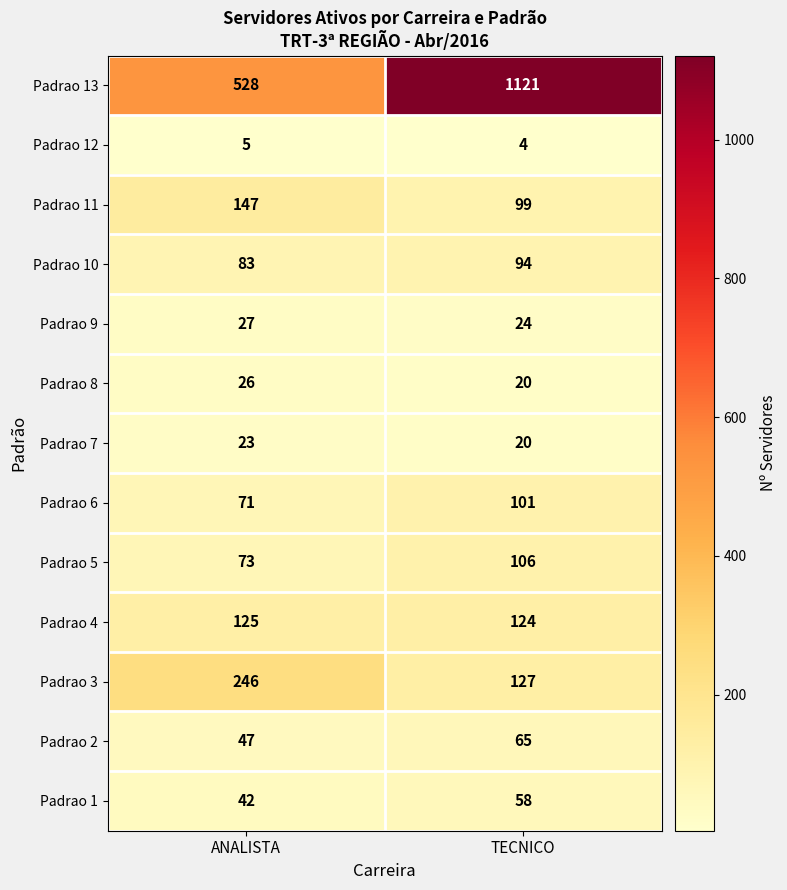

What is the total value across all series at TECNICO?

1963